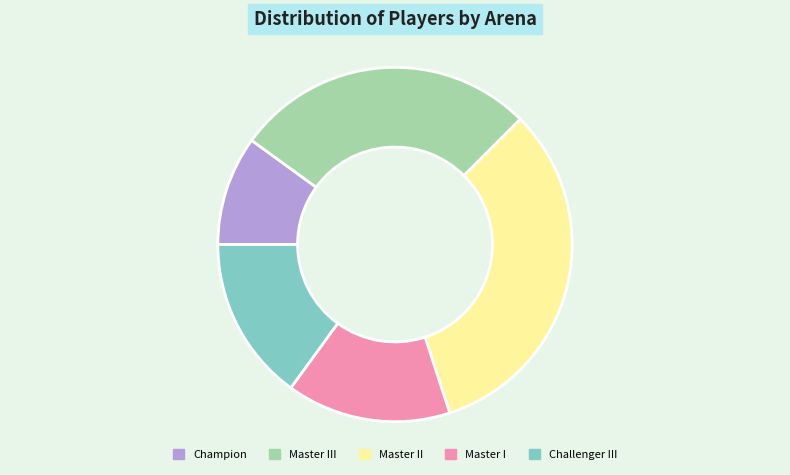

Combined, do Champion and Master II account for over 50%?

No